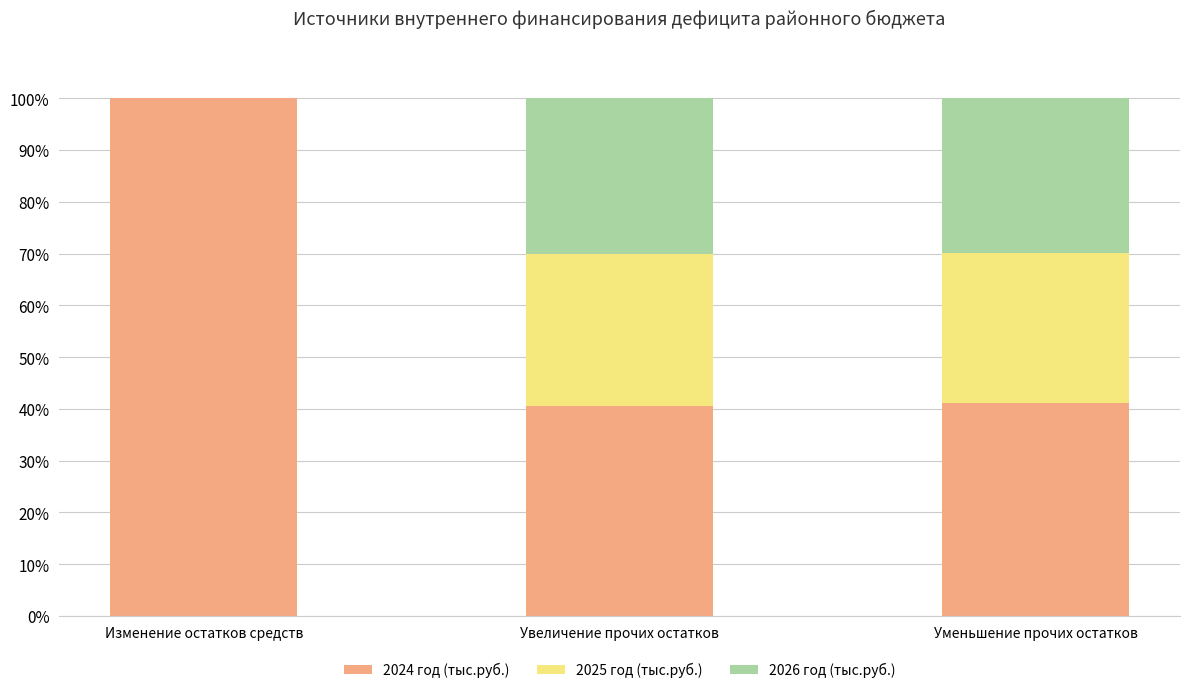

What is the total value across all series at Изменение остатков средств?

100.0